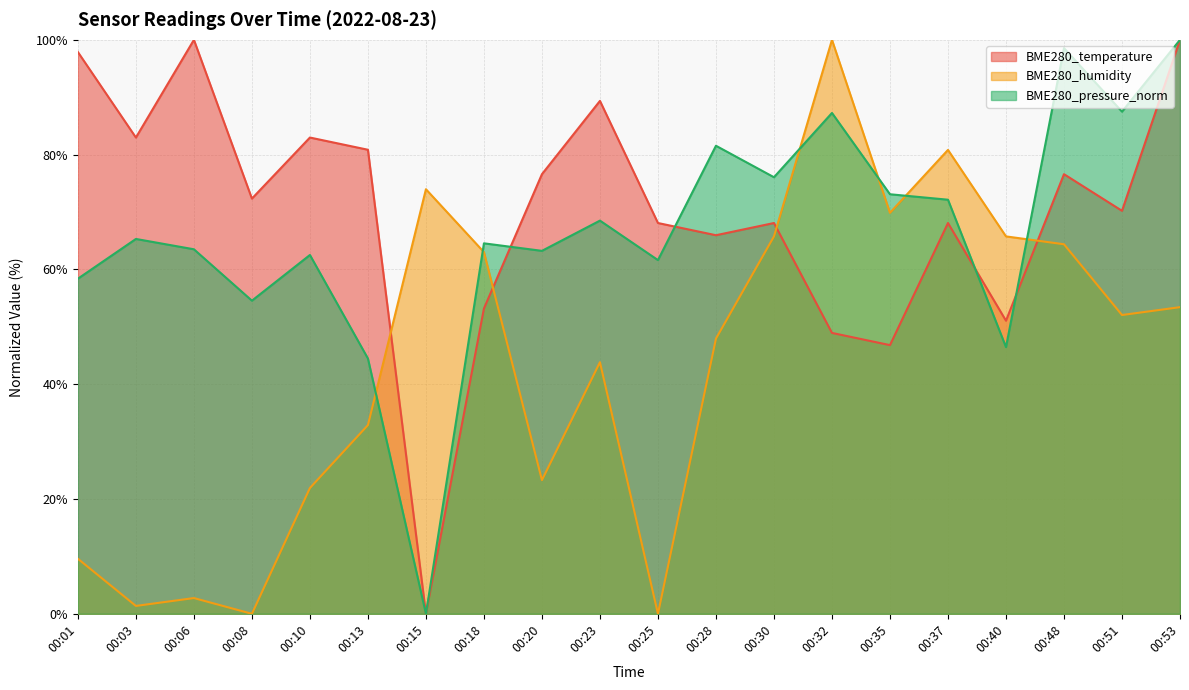

Where is BME280_humidity nearest to the value 50?

00:28